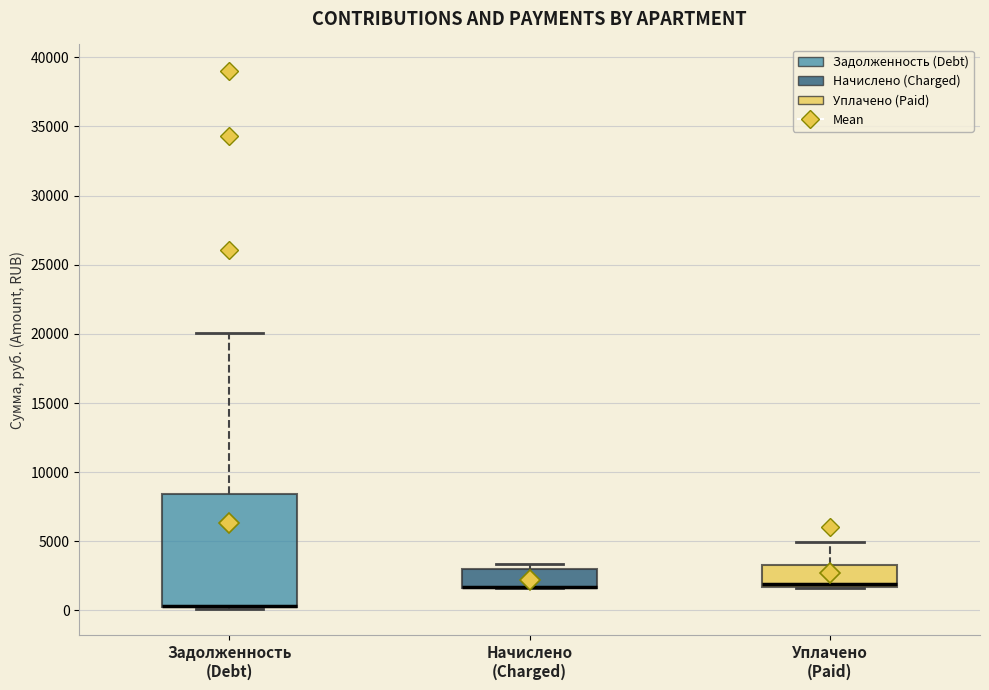

Which box is the tallest, from its lower edge to its upper edge?

Задолженность (Debt)